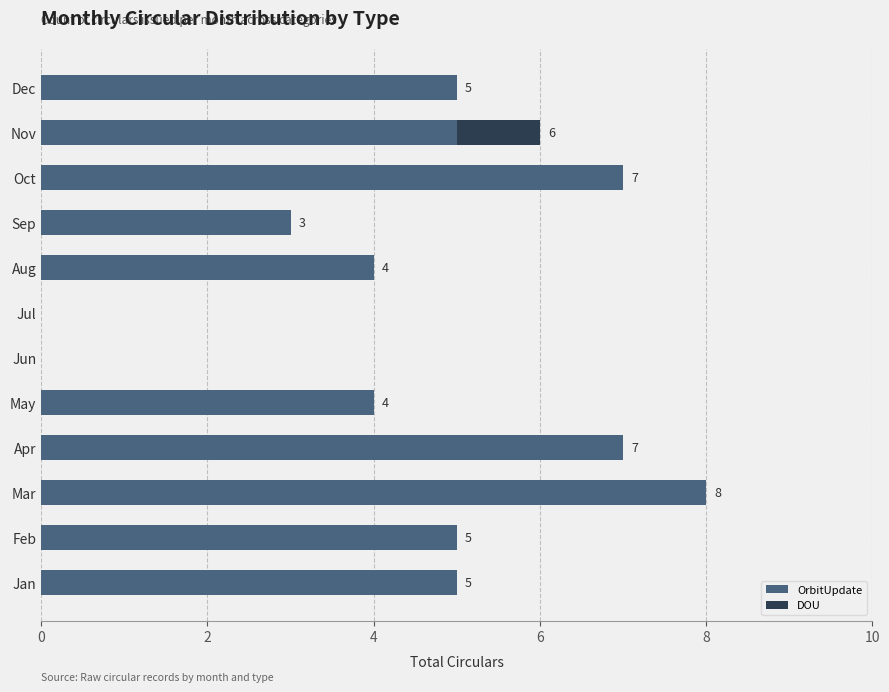

What value does the OrbitUpdate series have at Oct?

7